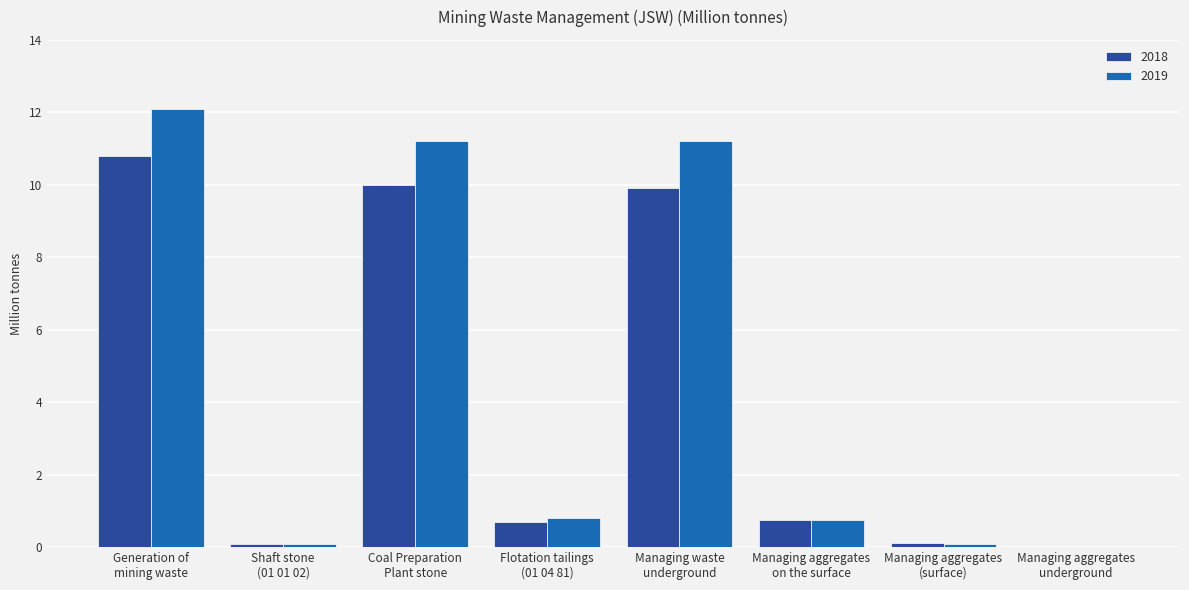

Which series has the largest total across all categories?

2019